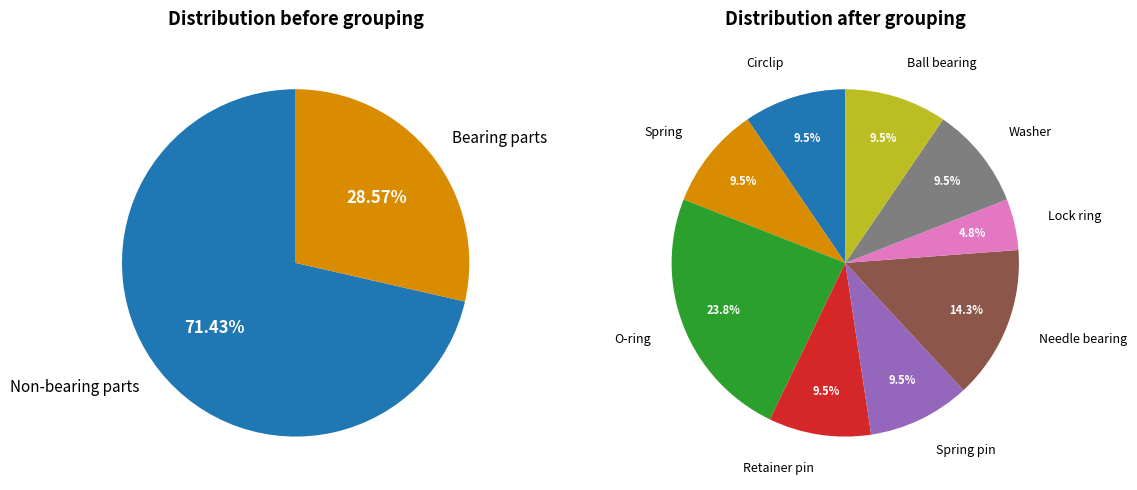

What is the ratio of the value at Spring to the value at Ball bearing?

1.0